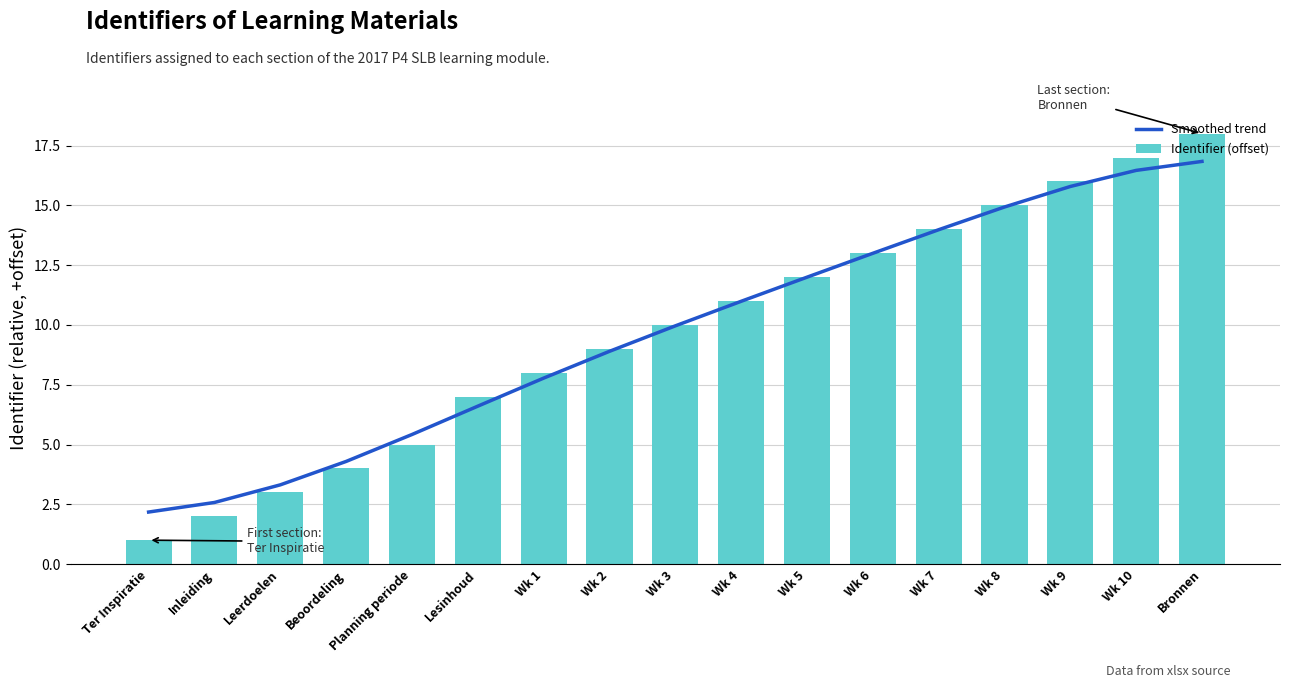

At which category is the sum across all series the highest?

Bronnen